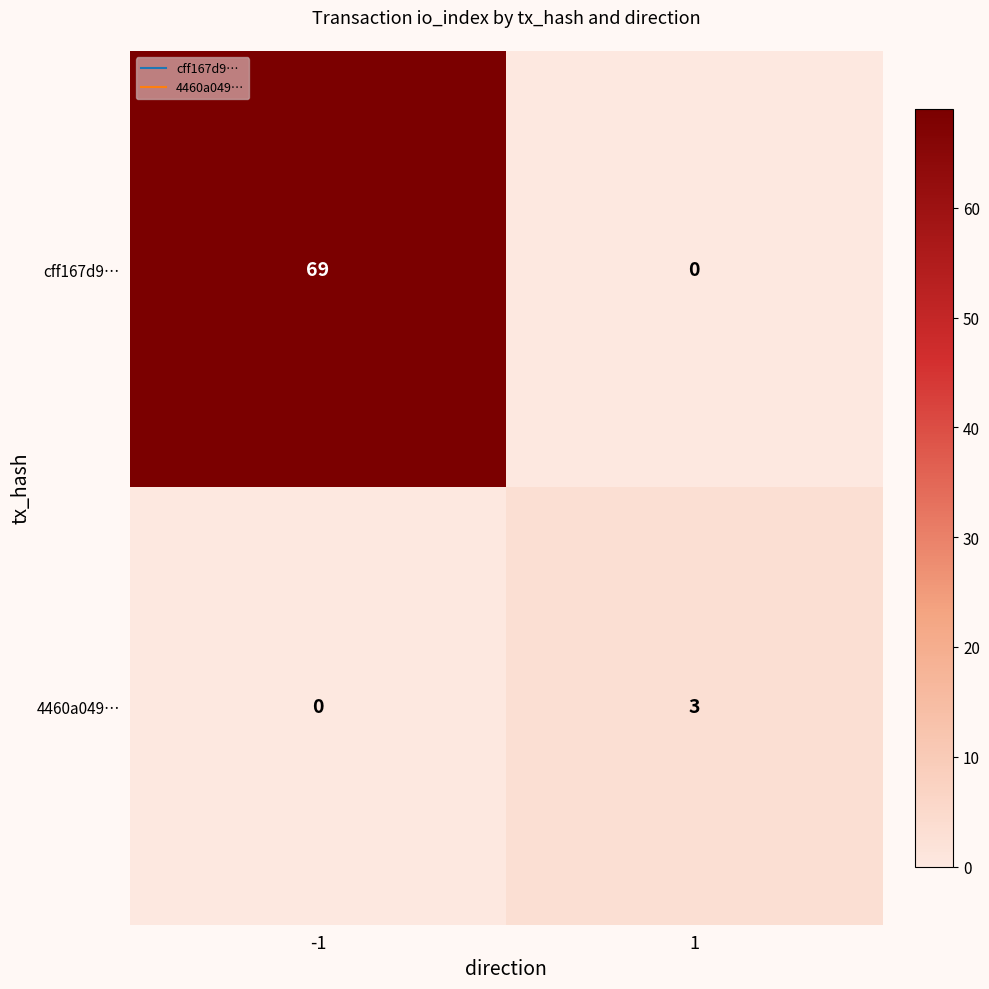

What is the difference between the 4460a049… values at -1 and 1?

3